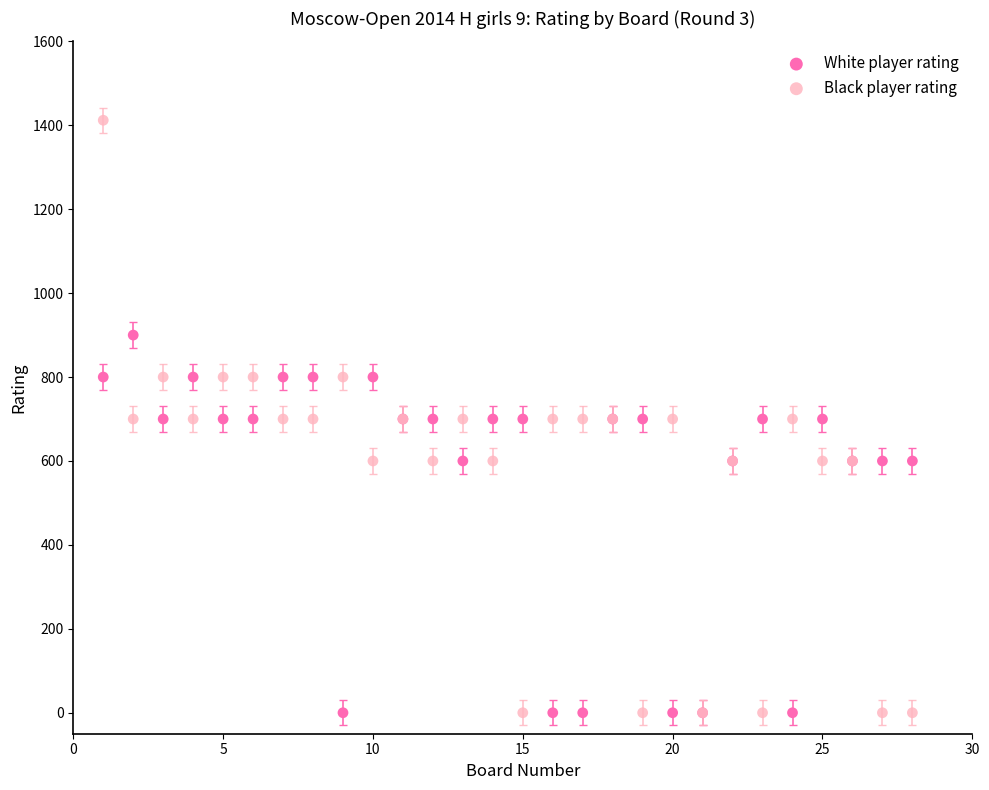

What are all the series names shown in the legend?

White player rating, Black player rating